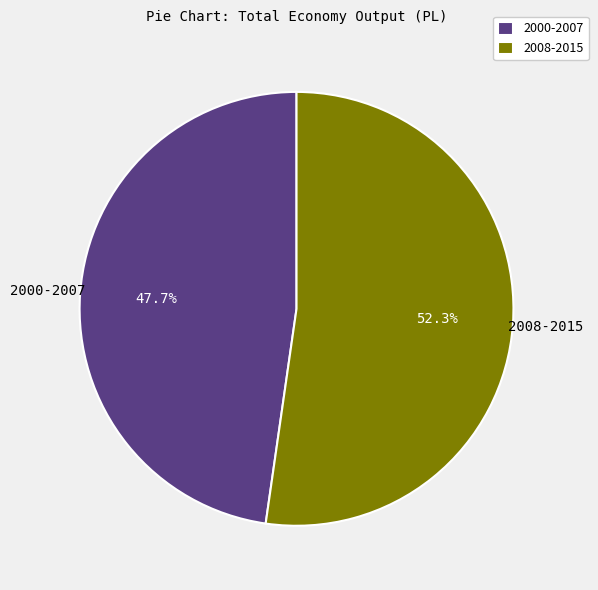

How many slices are in this pie chart?

2